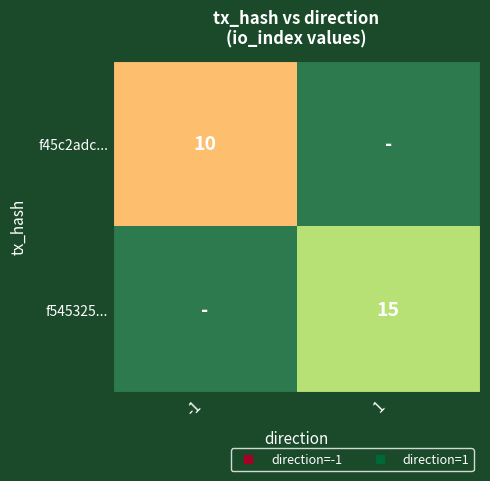

Which series has the largest range (max minus min)?

f45c2adc...